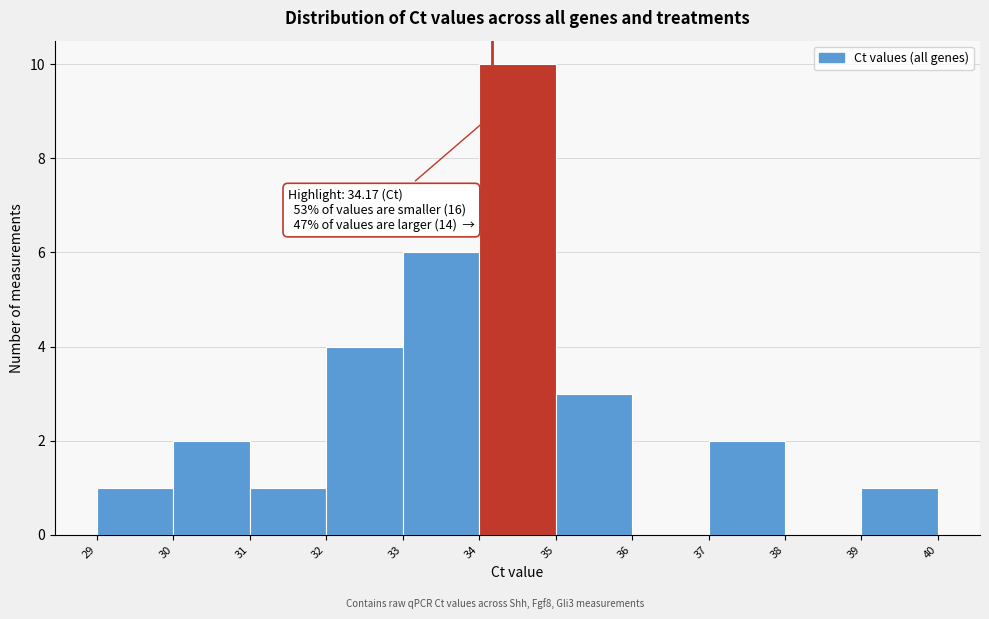

Which range on the x-axis has the tallest bar?

34 to 35